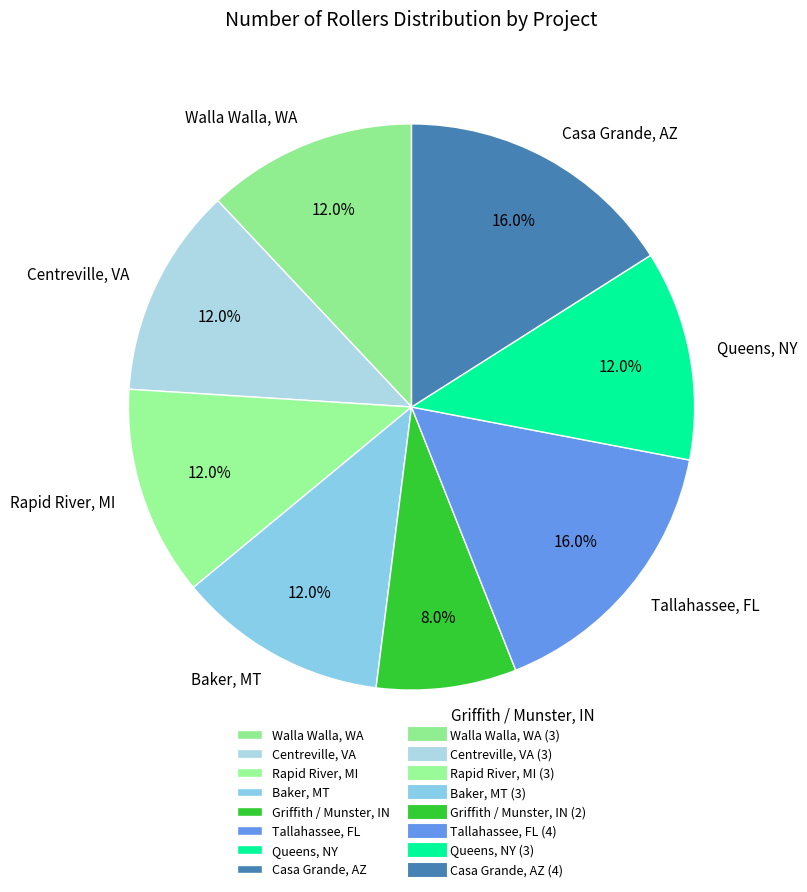

What is the smallest slice in the pie chart?

Griffith / Munster, IN